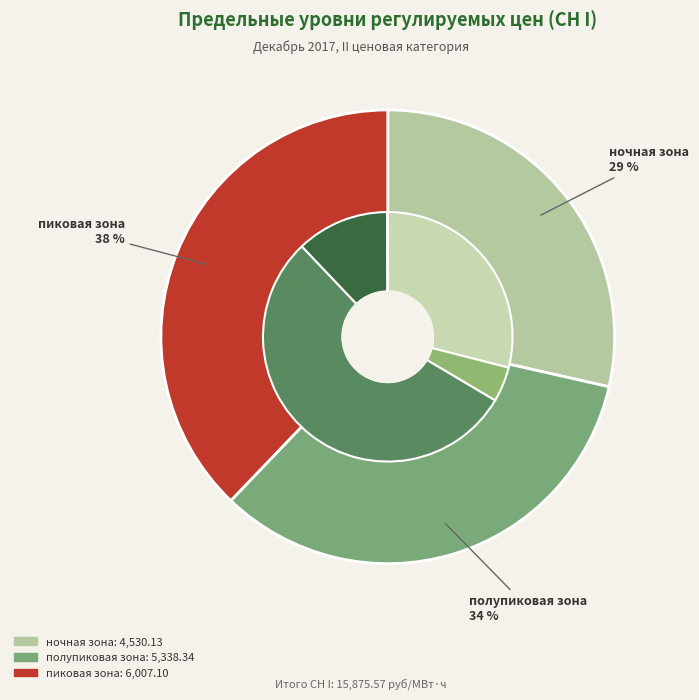

To the nearest percent, what is the combined percentage of ночная зона and пиковая зона?

66%